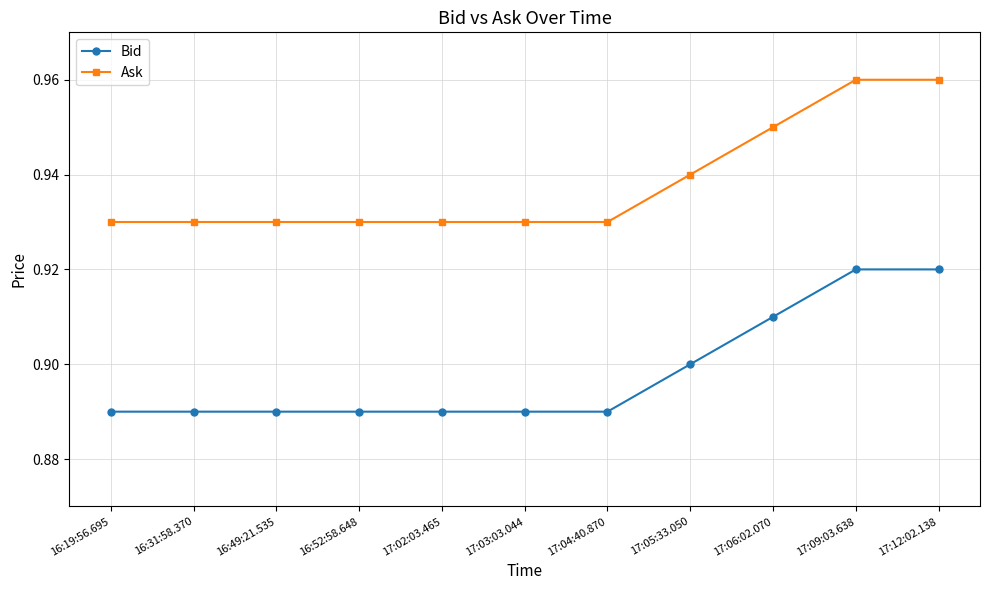

What is the sum of the Ask values at 17:05:33.050 and 17:09:03.638?

1.9